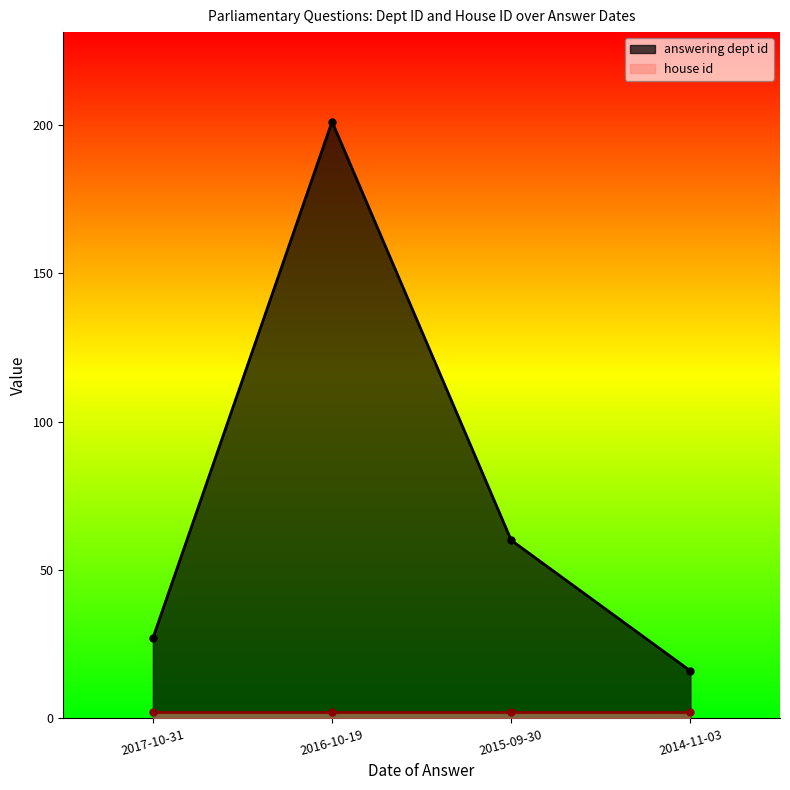

True or false: the data shows 9 at 2014-11-03.

False